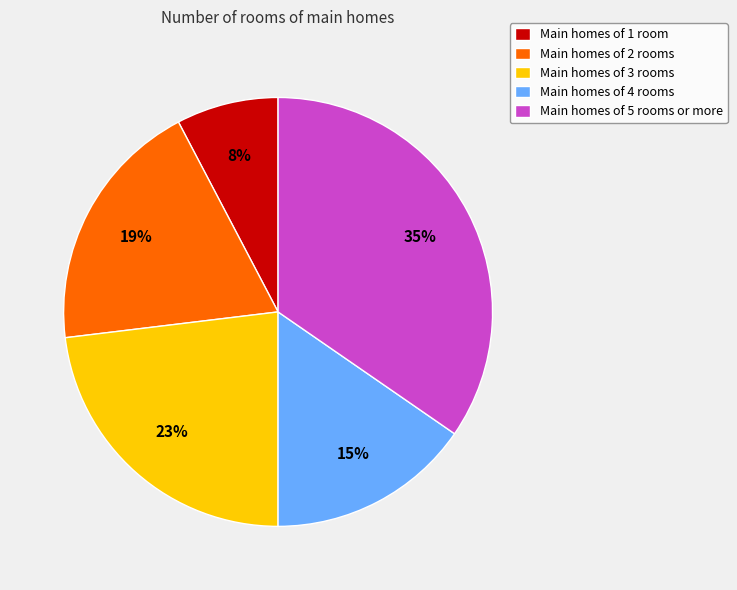

Between Main homes of 3 rooms and Main homes of 4 rooms, which is larger?

Main homes of 3 rooms